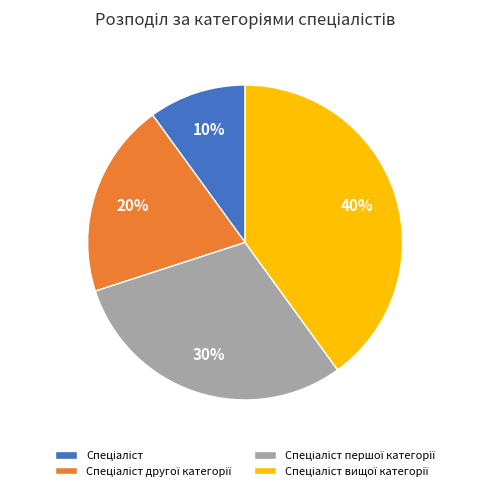

To the nearest percent, what is the difference between the largest and smallest slice percentages?

30%